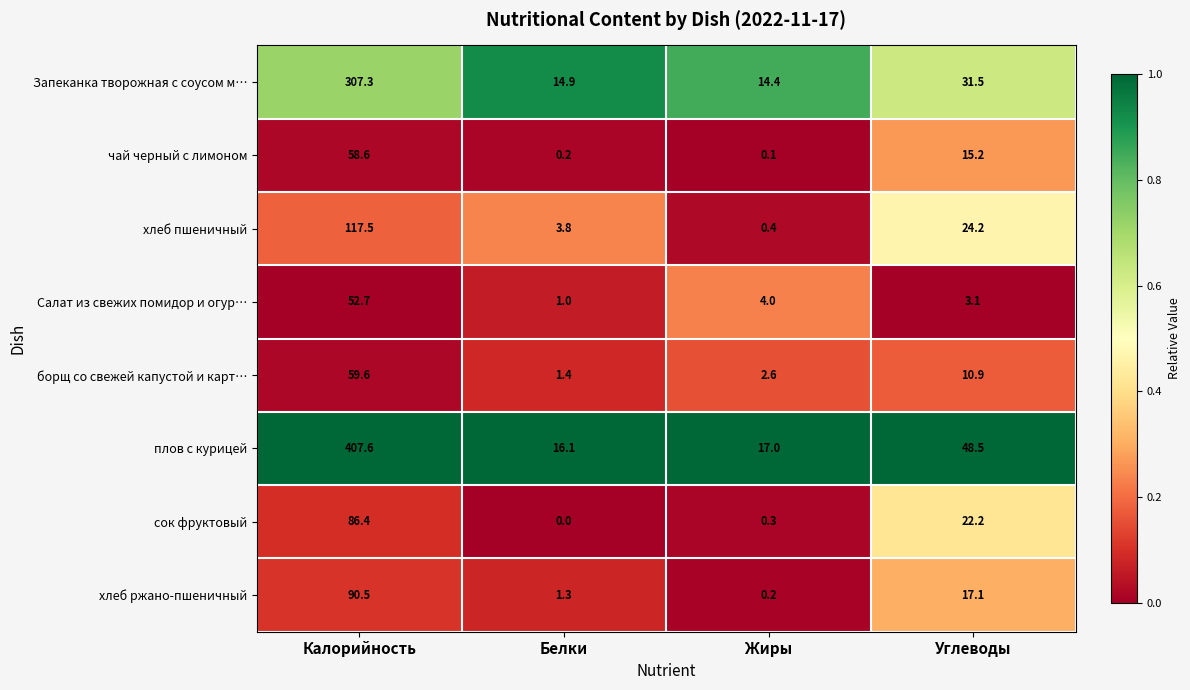

Rank the series at Жиры from lowest to highest value.

чай черный с лимоном, хлеб ржано-пшеничный, сок фруктовый, хлеб пшеничный, борщ со свежей капустой и карт…, Салат из свежих помидор и огур…, Запеканка творожная с соусом м…, плов с курицей